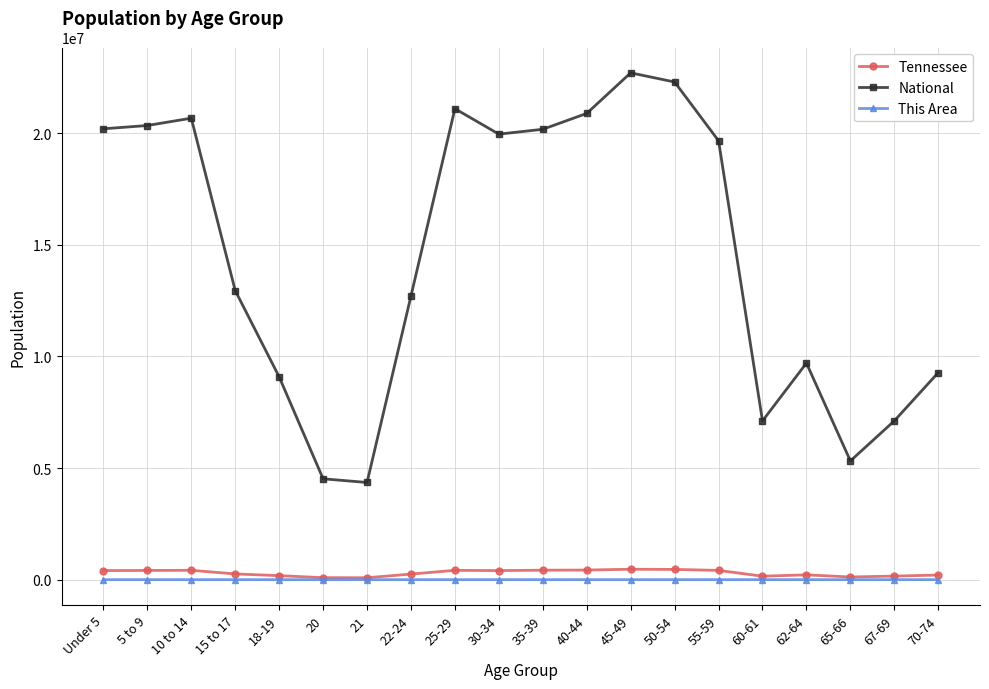

Which series has the largest total across all categories?

National